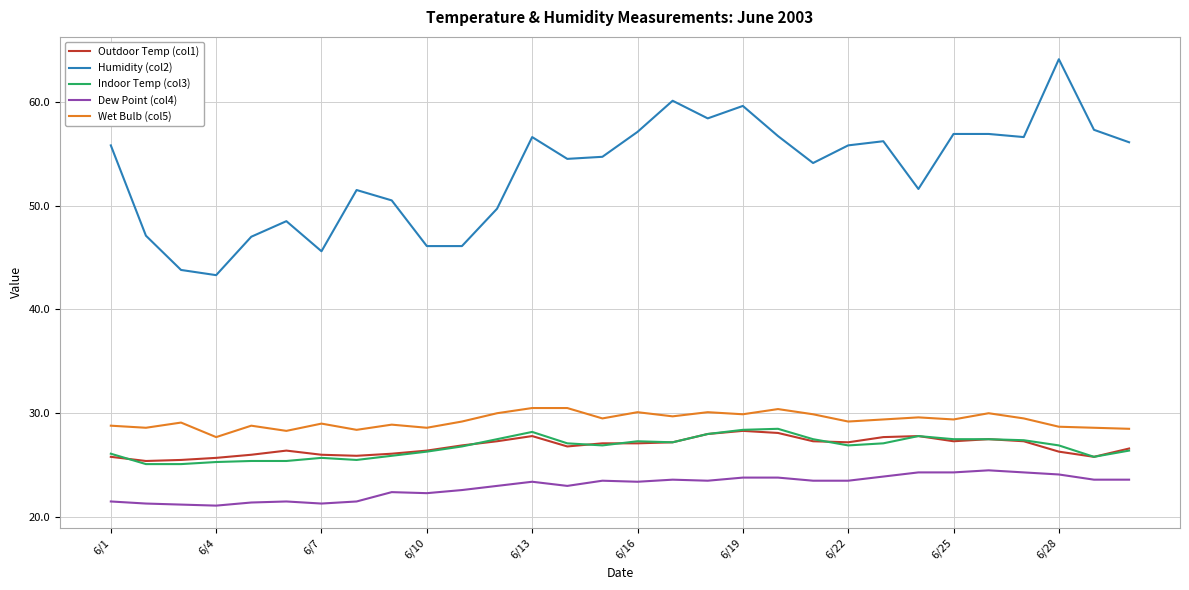

Does the chart have visible grid lines?

Yes